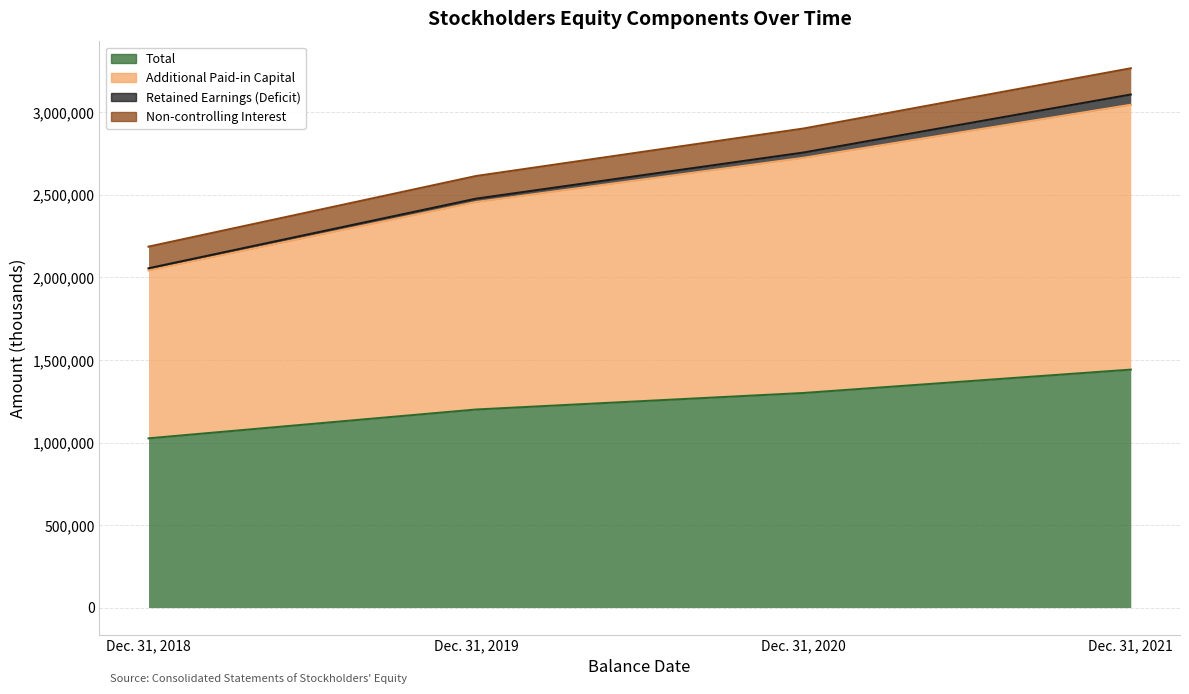

What is the sum of the Additional Paid-in Capital values at Dec. 31, 2019 and Dec. 31, 2020?

5181917